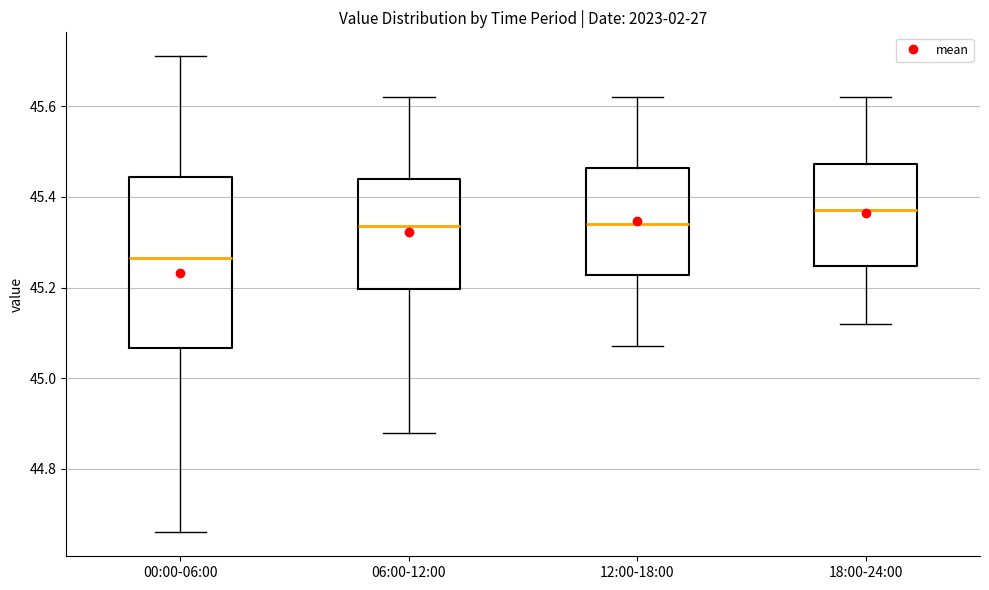

Comparing the boxes themselves (not the whiskers), which one is the tallest?

00:00-06:00